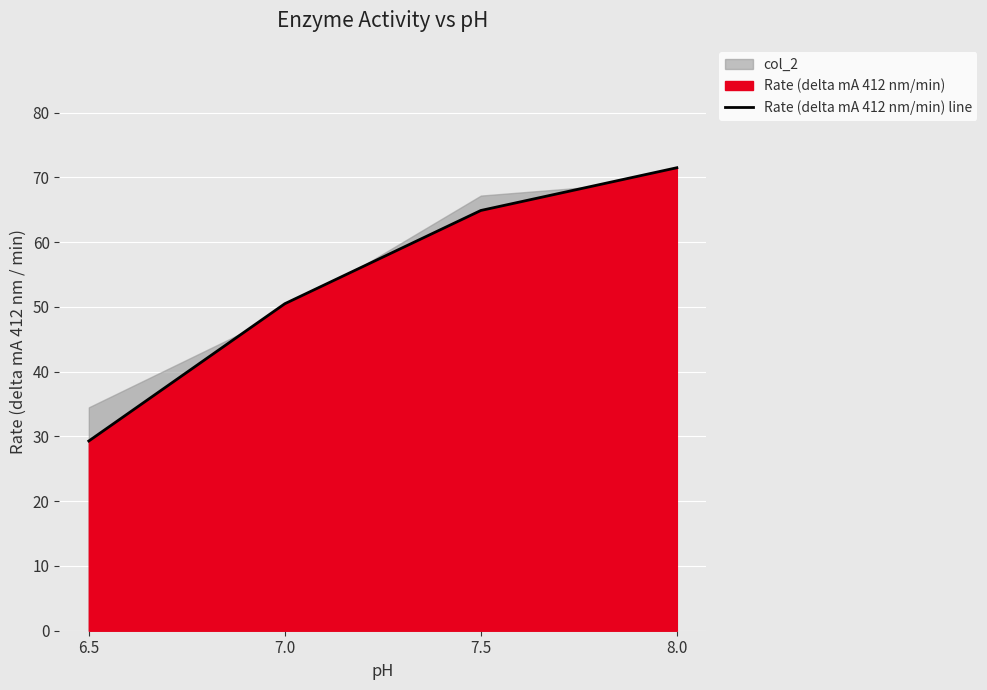

How many data points are less than 64?

2